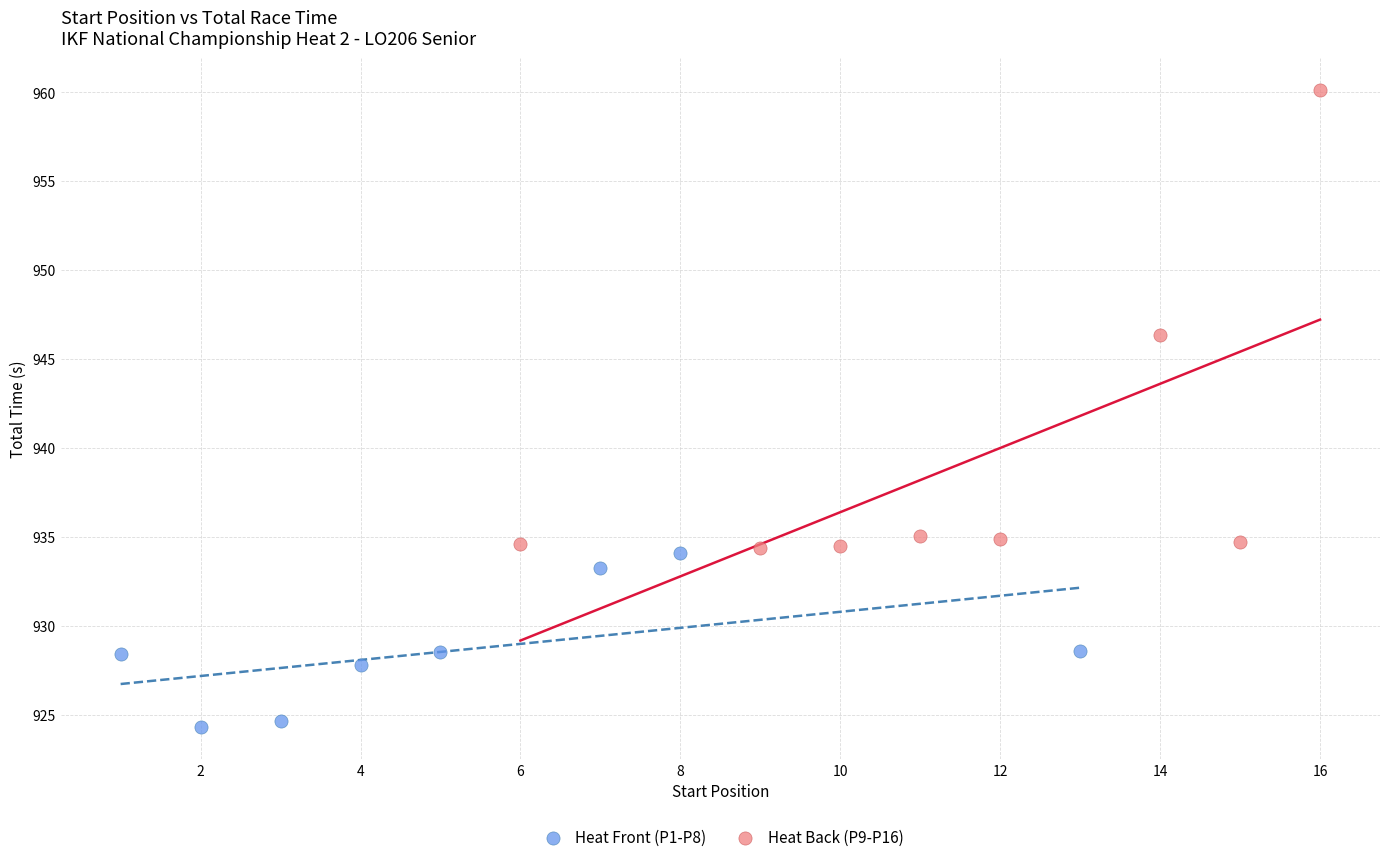

Which series has the widest spread of Y values?

Heat Back (P9-P16)